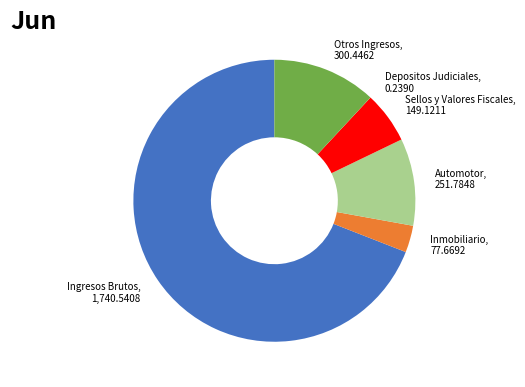

Is there any slice that represents more than half of the pie?

Yes